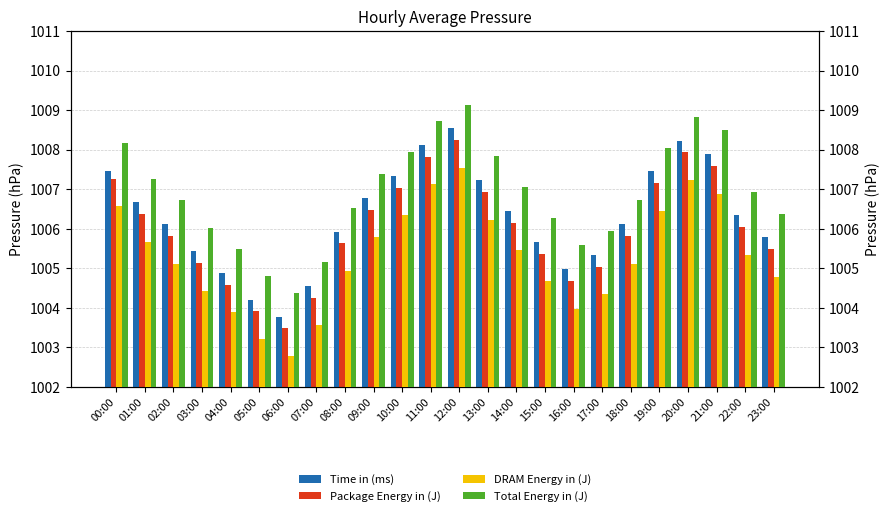

Reading left to right, extract all data points from this chart.

Time in (ms): 1007.5	1006.7	1006.1	1005.4	1004.9	1004.2	1003.8	1004.6	1005.9	1006.8	1007.3	1008.1	1008.5	1007.2	1006.5	1005.7	1005.0	1005.3	1006.1	1007.5	1008.2	1007.9	1006.3	1005.8
Package Energy in (J): 1007.3	1006.4	1005.8	1005.1	1004.6	1003.9	1003.5	1004.3	1005.6	1006.5	1007.0	1007.8	1008.2	1006.9	1006.1	1005.4	1004.7	1005.0	1005.8	1007.1	1007.9	1007.6	1006.0	1005.5
DRAM Energy in (J): 1006.6	1005.7	1005.1	1004.4	1003.9	1003.2	1002.8	1003.6	1004.9	1005.8	1006.3	1007.1	1007.5	1006.2	1005.5	1004.7	1004.0	1004.3	1005.1	1006.5	1007.2	1006.9	1005.3	1004.8
Total Energy in (J): 1008.2	1007.3	1006.7	1006.0	1005.5	1004.8	1004.4	1005.2	1006.5	1007.4	1007.9	1008.7	1009.1	1007.8	1007.0	1006.3	1005.6	1005.9	1006.7	1008.0	1008.8	1008.5	1006.9	1006.4